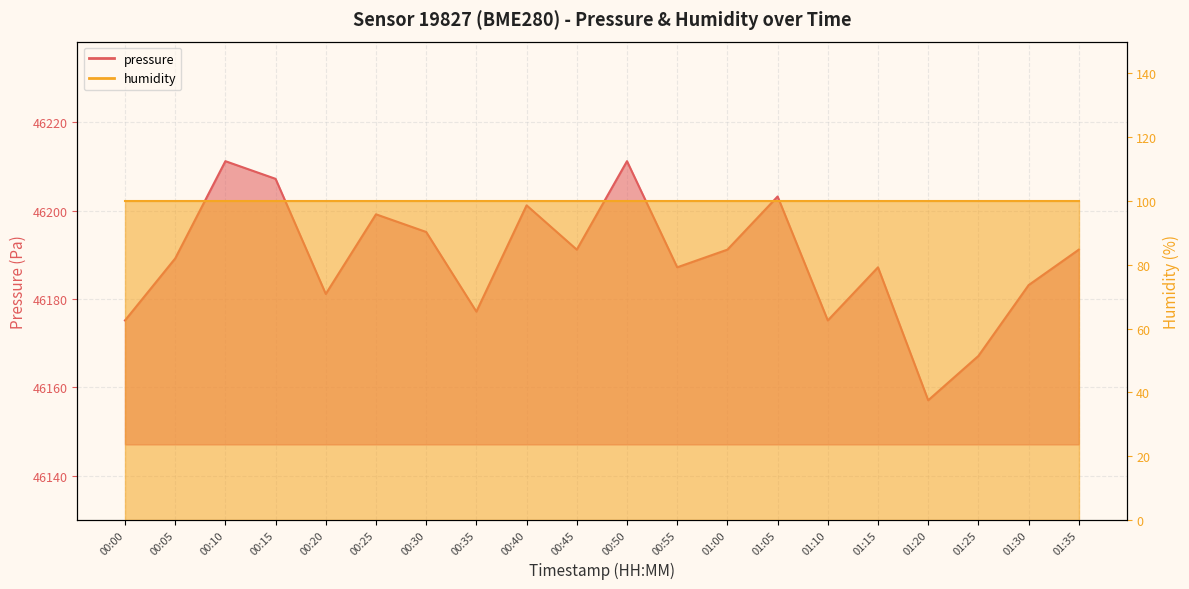

Reading left to right, list all the values displayed in this chart.

00:00=46175.2	00:05=46189.2	00:10=46211.2	00:15=46207.2	00:20=46181.2	00:25=46199.2	00:30=46195.2	00:35=46177.2	00:40=46201.2	00:45=46191.2	00:50=46211.2	00:55=46187.2	01:00=46191.2	01:05=46203.2	01:10=46175.2	01:15=46187.2	01:20=46157.1	01:25=46167.1	01:30=46183.2	01:35=46191.2